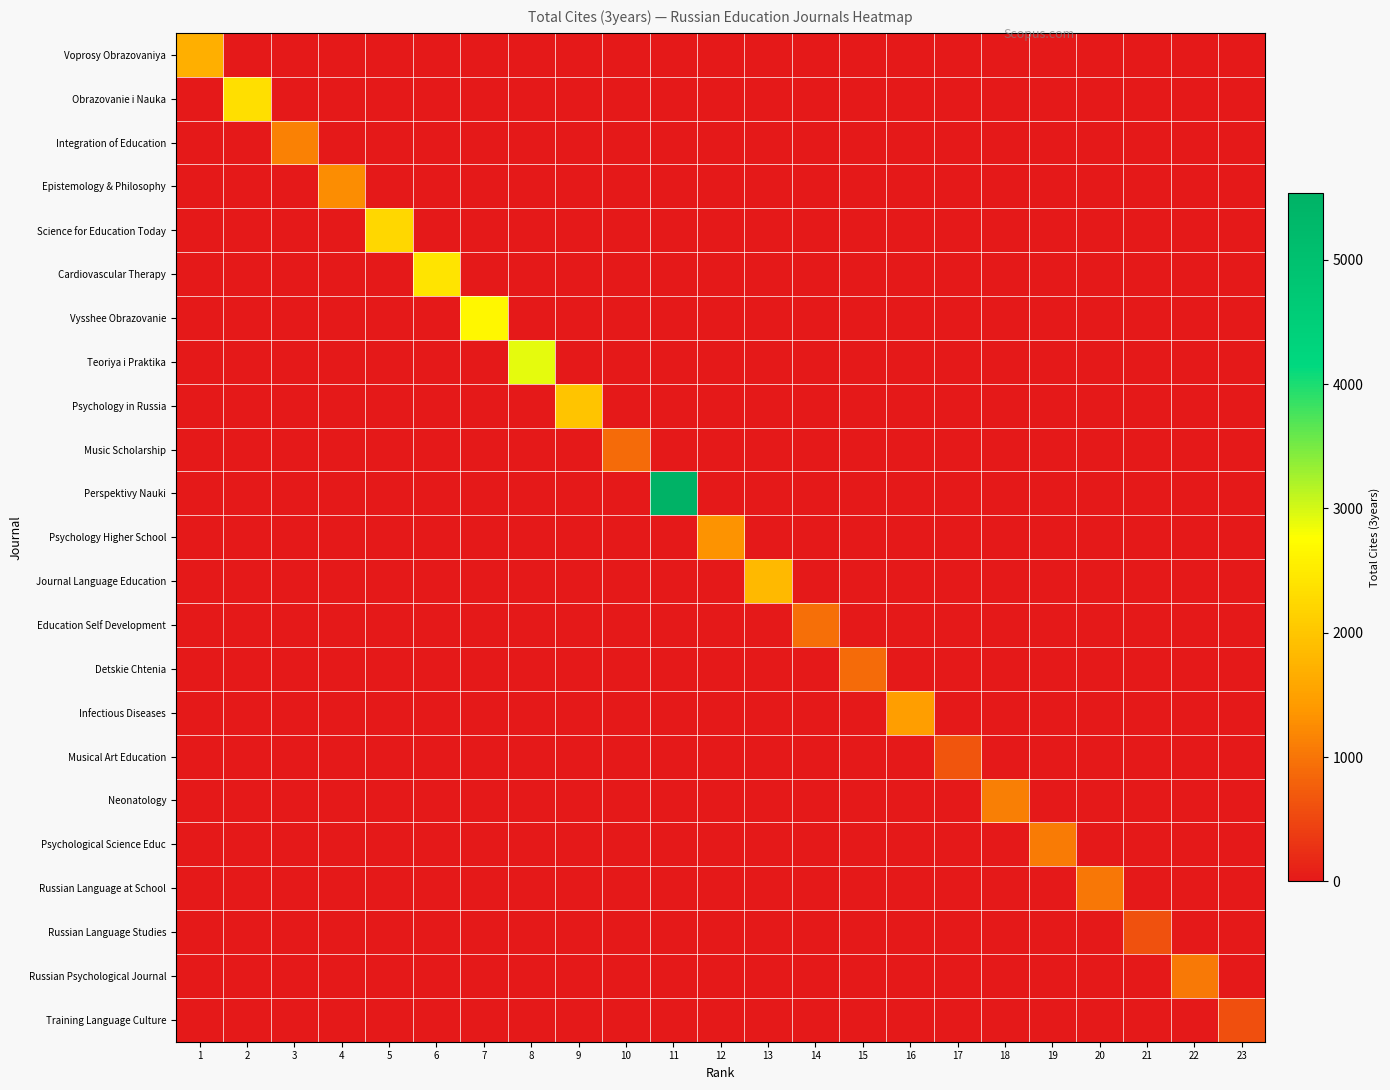

Reading left to right, list all the values displayed in this chart.

Voprosy Obrazovaniya: 1=1693	2=0	3=0	4=0	5=0	6=0	7=0	8=0	9=0	10=0	11=0	12=0	13=0	14=0	15=0	16=0	17=0	18=0	19=0	20=0	21=0	22=0	23=0
Obrazovanie i Nauka: 1=0	2=2357	3=0	4=0	5=0	6=0	7=0	8=0	9=0	10=0	11=0	12=0	13=0	14=0	15=0	16=0	17=0	18=0	19=0	20=0	21=0	22=0	23=0
Integration of Education: 1=0	2=0	3=1146	4=0	5=0	6=0	7=0	8=0	9=0	10=0	11=0	12=0	13=0	14=0	15=0	16=0	17=0	18=0	19=0	20=0	21=0	22=0	23=0
Epistemology & Philosophy: 1=0	2=0	3=0	4=1267	5=0	6=0	7=0	8=0	9=0	10=0	11=0	12=0	13=0	14=0	15=0	16=0	17=0	18=0	19=0	20=0	21=0	22=0	23=0
Science for Education Today: 1=0	2=0	3=0	4=0	5=2228	6=0	7=0	8=0	9=0	10=0	11=0	12=0	13=0	14=0	15=0	16=0	17=0	18=0	19=0	20=0	21=0	22=0	23=0
Cardiovascular Therapy: 1=0	2=0	3=0	4=0	5=0	6=2417	7=0	8=0	9=0	10=0	11=0	12=0	13=0	14=0	15=0	16=0	17=0	18=0	19=0	20=0	21=0	22=0	23=0
Vysshee Obrazovanie: 1=0	2=0	3=0	4=0	5=0	6=0	7=2679	8=0	9=0	10=0	11=0	12=0	13=0	14=0	15=0	16=0	17=0	18=0	19=0	20=0	21=0	22=0	23=0
Teoriya i Praktika: 1=0	2=0	3=0	4=0	5=0	6=0	7=0	8=2908	9=0	10=0	11=0	12=0	13=0	14=0	15=0	16=0	17=0	18=0	19=0	20=0	21=0	22=0	23=0
Psychology in Russia: 1=0	2=0	3=0	4=0	5=0	6=0	7=0	8=0	9=1988	10=0	11=0	12=0	13=0	14=0	15=0	16=0	17=0	18=0	19=0	20=0	21=0	22=0	23=0
Music Scholarship: 1=0	2=0	3=0	4=0	5=0	6=0	7=0	8=0	9=0	10=901	11=0	12=0	13=0	14=0	15=0	16=0	17=0	18=0	19=0	20=0	21=0	22=0	23=0
Perspektivy Nauki: 1=0	2=0	3=0	4=0	5=0	6=0	7=0	8=0	9=0	10=0	11=5536	12=0	13=0	14=0	15=0	16=0	17=0	18=0	19=0	20=0	21=0	22=0	23=0
Psychology Higher School: 1=0	2=0	3=0	4=0	5=0	6=0	7=0	8=0	9=0	10=0	11=0	12=1331	13=0	14=0	15=0	16=0	17=0	18=0	19=0	20=0	21=0	22=0	23=0
Journal Language Education: 1=0	2=0	3=0	4=0	5=0	6=0	7=0	8=0	9=0	10=0	11=0	12=0	13=1819	14=0	15=0	16=0	17=0	18=0	19=0	20=0	21=0	22=0	23=0
Education Self Development: 1=0	2=0	3=0	4=0	5=0	6=0	7=0	8=0	9=0	10=0	11=0	12=0	13=0	14=949	15=0	16=0	17=0	18=0	19=0	20=0	21=0	22=0	23=0
Detskie Chtenia: 1=0	2=0	3=0	4=0	5=0	6=0	7=0	8=0	9=0	10=0	11=0	12=0	13=0	14=0	15=894	16=0	17=0	18=0	19=0	20=0	21=0	22=0	23=0
Infectious Diseases: 1=0	2=0	3=0	4=0	5=0	6=0	7=0	8=0	9=0	10=0	11=0	12=0	13=0	14=0	15=0	16=1458	17=0	18=0	19=0	20=0	21=0	22=0	23=0
Musical Art Education: 1=0	2=0	3=0	4=0	5=0	6=0	7=0	8=0	9=0	10=0	11=0	12=0	13=0	14=0	15=0	16=0	17=650	18=0	19=0	20=0	21=0	22=0	23=0
Neonatology: 1=0	2=0	3=0	4=0	5=0	6=0	7=0	8=0	9=0	10=0	11=0	12=0	13=0	14=0	15=0	16=0	17=0	18=1120	19=0	20=0	21=0	22=0	23=0
Psychological Science Educ: 1=0	2=0	3=0	4=0	5=0	6=0	7=0	8=0	9=0	10=0	11=0	12=0	13=0	14=0	15=0	16=0	17=0	18=0	19=1080	20=0	21=0	22=0	23=0
Russian Language at School: 1=0	2=0	3=0	4=0	5=0	6=0	7=0	8=0	9=0	10=0	11=0	12=0	13=0	14=0	15=0	16=0	17=0	18=0	19=0	20=1030	21=0	22=0	23=0
Russian Language Studies: 1=0	2=0	3=0	4=0	5=0	6=0	7=0	8=0	9=0	10=0	11=0	12=0	13=0	14=0	15=0	16=0	17=0	18=0	19=0	20=0	21=627	22=0	23=0
Russian Psychological Journal: 1=0	2=0	3=0	4=0	5=0	6=0	7=0	8=0	9=0	10=0	11=0	12=0	13=0	14=0	15=0	16=0	17=0	18=0	19=0	20=0	21=0	22=1044	23=0
Training Language Culture: 1=0	2=0	3=0	4=0	5=0	6=0	7=0	8=0	9=0	10=0	11=0	12=0	13=0	14=0	15=0	16=0	17=0	18=0	19=0	20=0	21=0	22=0	23=591